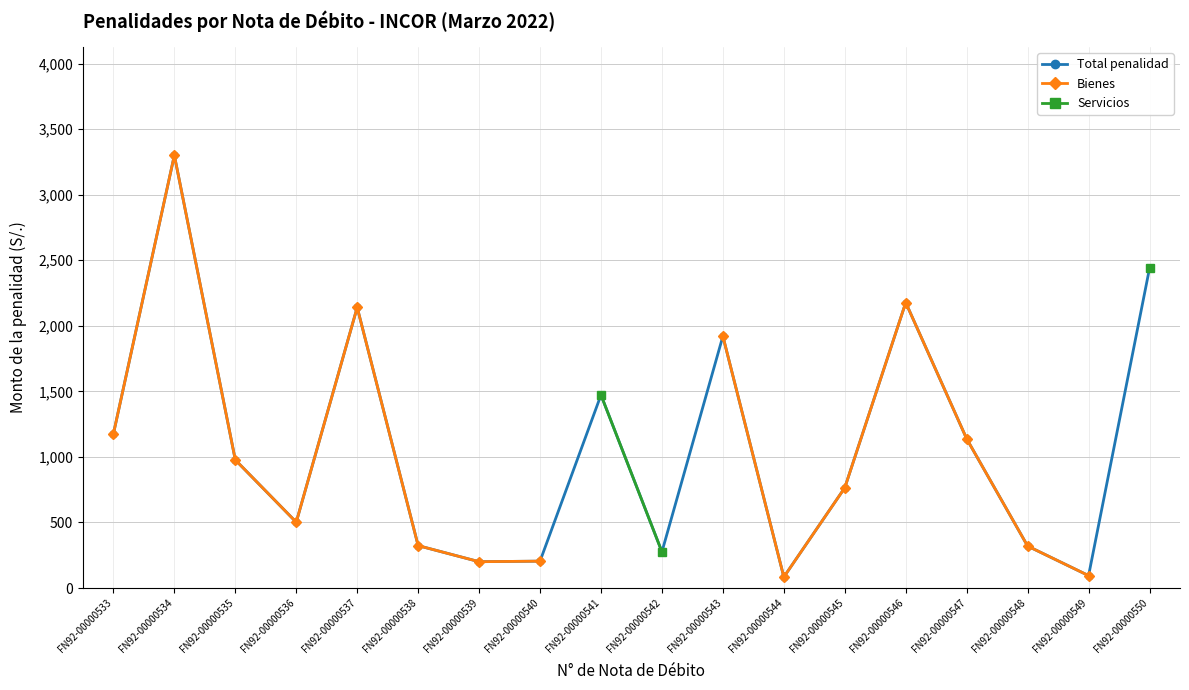

In Bienes, how many points are lower than both neighbors (excluding endpoints)?

3